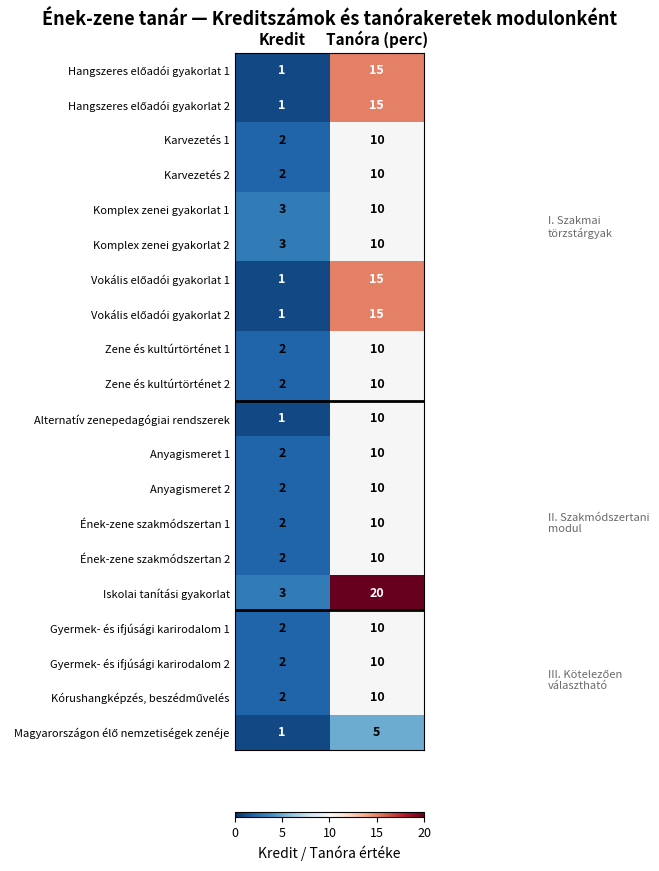

How many categories are shown in the chart?

2